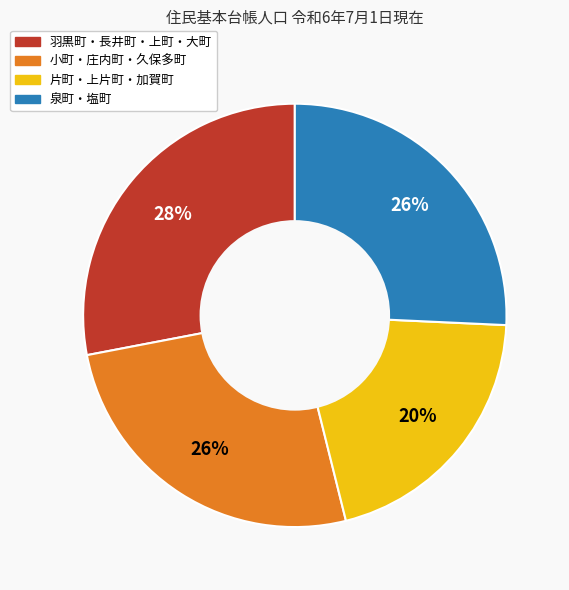

Which has a higher value, 泉町・塩町 or 羽黒町・長井町・上町・大町?

羽黒町・長井町・上町・大町